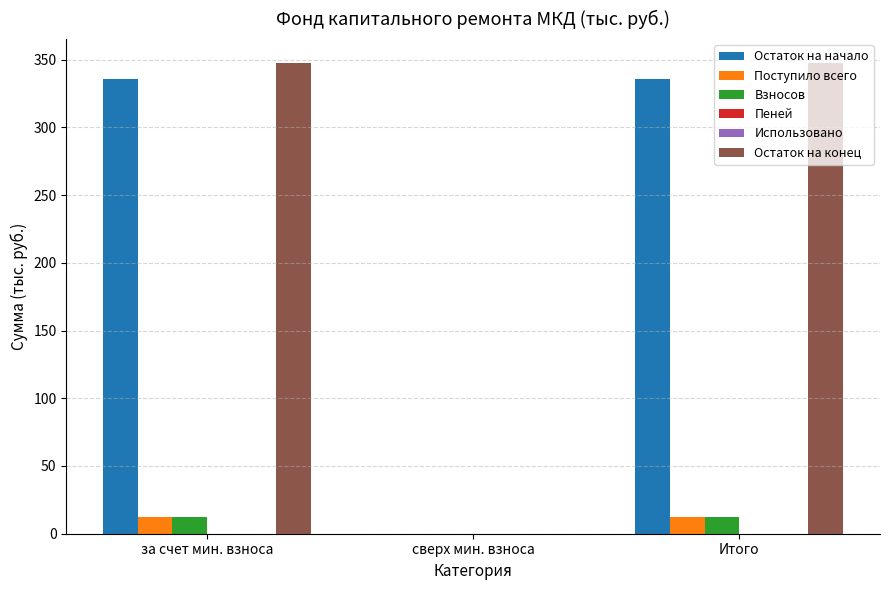

Is the value of Остаток на конец at за счет мин. взноса greater than the value of Поступило всего at за счет мин. взноса?

Yes